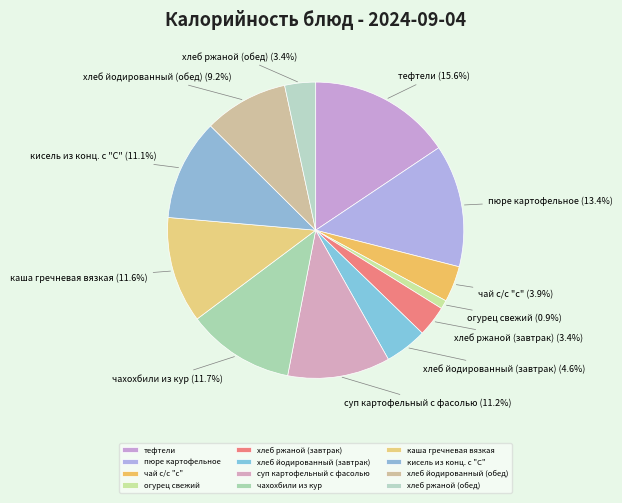

How many slices are in this pie chart?

12